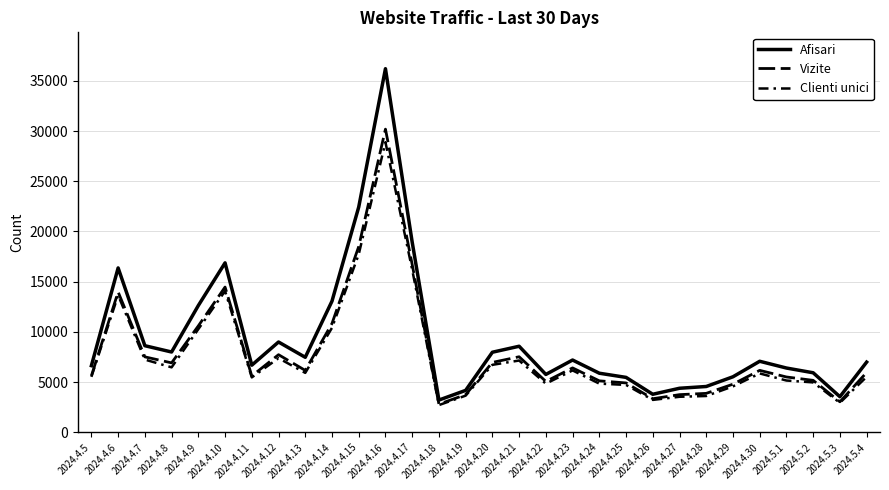

What is the label of the 17th point from the right?

2024.4.18